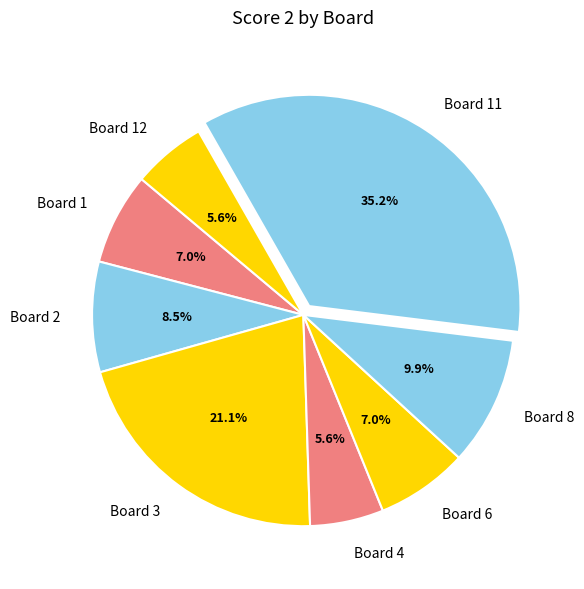

Does any single category account for the majority?

No